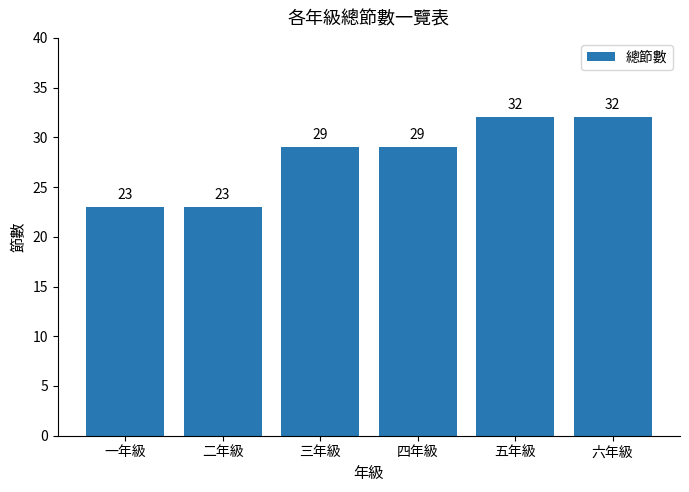

What is the greatest value displayed?

32